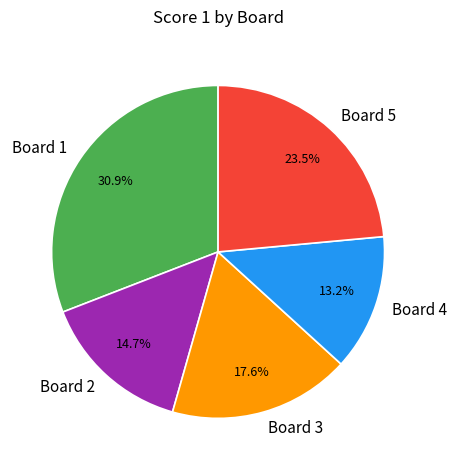

How many segments does this pie chart have?

5